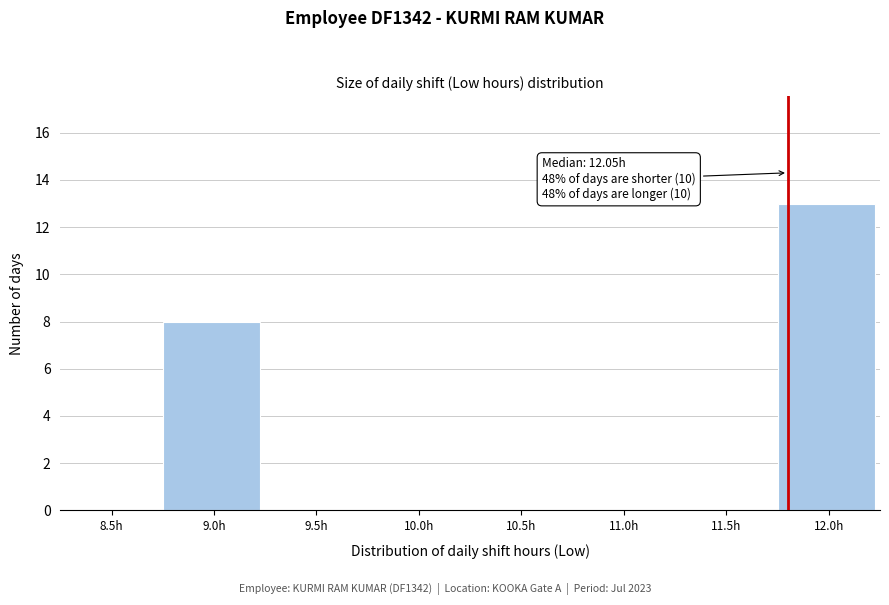

Reading left to right, extract all data points from this chart.

8.5h=0	9.0h=8	9.5h=0	10.0h=0	10.5h=0	11.0h=0	11.5h=0	12.0h=13